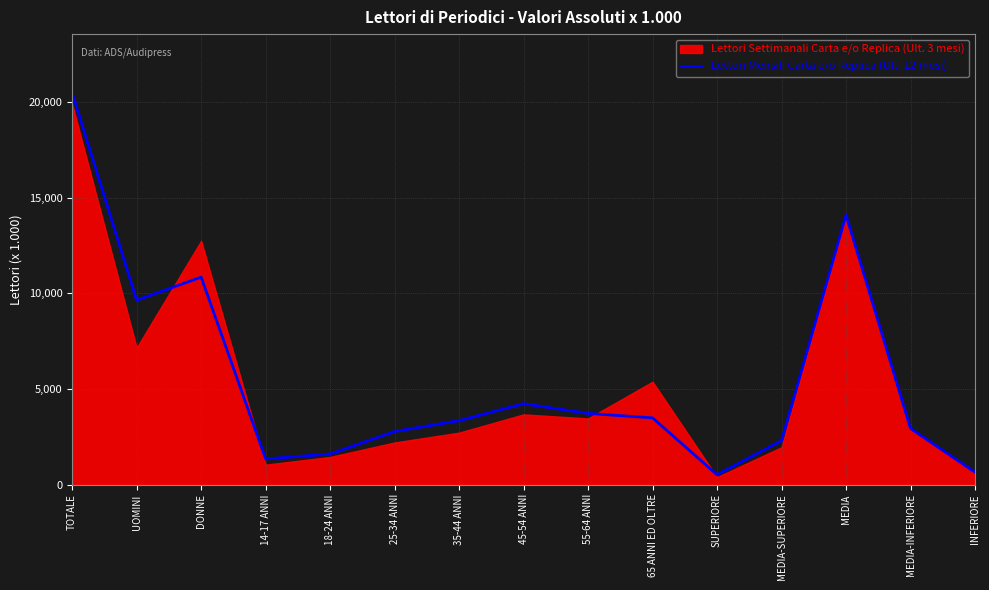

What is the maximum value for Lettori Mensili Carta e/o Replica (Ult. 12 mesi)?

20473